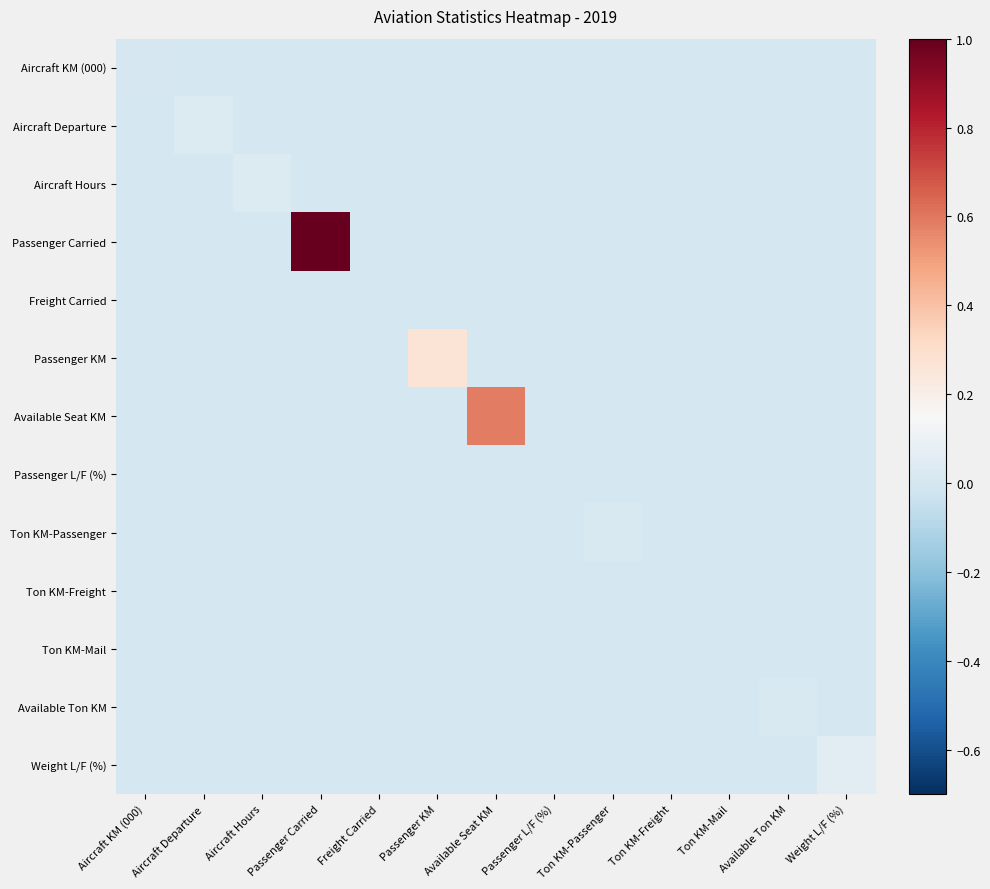

Reading left to right, what are all the values shown in this chart?

Aircraft KM (000): Aircraft KM (000)=0.0	Aircraft Departure=0.0	Aircraft Hours=0.0	Passenger Carried=0.0	Freight Carried=0.0	Passenger KM=0.0	Available Seat KM=0.0	Passenger L/F (%)=0.0	Ton KM-Passenger=0.0	Ton KM-Freight=0.0	Ton KM-Mail=0.0	Available Ton KM=0.0	Weight L/F (%)=0.0
Aircraft Departure: Aircraft KM (000)=0.0	Aircraft Departure=0.0	Aircraft Hours=0.0	Passenger Carried=0.0	Freight Carried=0.0	Passenger KM=0.0	Available Seat KM=0.0	Passenger L/F (%)=0.0	Ton KM-Passenger=0.0	Ton KM-Freight=0.0	Ton KM-Mail=0.0	Available Ton KM=0.0	Weight L/F (%)=0.0
Aircraft Hours: Aircraft KM (000)=0.0	Aircraft Departure=0.0	Aircraft Hours=0.0	Passenger Carried=0.0	Freight Carried=0.0	Passenger KM=0.0	Available Seat KM=0.0	Passenger L/F (%)=0.0	Ton KM-Passenger=0.0	Ton KM-Freight=0.0	Ton KM-Mail=0.0	Available Ton KM=0.0	Weight L/F (%)=0.0
Passenger Carried: Aircraft KM (000)=0.0	Aircraft Departure=0.0	Aircraft Hours=0.0	Passenger Carried=1.0	Freight Carried=0.0	Passenger KM=0.0	Available Seat KM=0.0	Passenger L/F (%)=0.0	Ton KM-Passenger=0.0	Ton KM-Freight=0.0	Ton KM-Mail=0.0	Available Ton KM=0.0	Weight L/F (%)=0.0
Freight Carried: Aircraft KM (000)=0.0	Aircraft Departure=0.0	Aircraft Hours=0.0	Passenger Carried=0.0	Freight Carried=0.0	Passenger KM=0.0	Available Seat KM=0.0	Passenger L/F (%)=0.0	Ton KM-Passenger=0.0	Ton KM-Freight=0.0	Ton KM-Mail=0.0	Available Ton KM=0.0	Weight L/F (%)=0.0
Passenger KM: Aircraft KM (000)=0.0	Aircraft Departure=0.0	Aircraft Hours=0.0	Passenger Carried=0.0	Freight Carried=0.0	Passenger KM=0.3	Available Seat KM=0.0	Passenger L/F (%)=0.0	Ton KM-Passenger=0.0	Ton KM-Freight=0.0	Ton KM-Mail=0.0	Available Ton KM=0.0	Weight L/F (%)=0.0
Available Seat KM: Aircraft KM (000)=0.0	Aircraft Departure=0.0	Aircraft Hours=0.0	Passenger Carried=0.0	Freight Carried=0.0	Passenger KM=0.0	Available Seat KM=0.6	Passenger L/F (%)=0.0	Ton KM-Passenger=0.0	Ton KM-Freight=0.0	Ton KM-Mail=0.0	Available Ton KM=0.0	Weight L/F (%)=0.0
Passenger L/F (%): Aircraft KM (000)=0.0	Aircraft Departure=0.0	Aircraft Hours=0.0	Passenger Carried=0.0	Freight Carried=0.0	Passenger KM=0.0	Available Seat KM=0.0	Passenger L/F (%)=0.0	Ton KM-Passenger=0.0	Ton KM-Freight=0.0	Ton KM-Mail=0.0	Available Ton KM=0.0	Weight L/F (%)=0.0
Ton KM-Passenger: Aircraft KM (000)=0.0	Aircraft Departure=0.0	Aircraft Hours=0.0	Passenger Carried=0.0	Freight Carried=0.0	Passenger KM=0.0	Available Seat KM=0.0	Passenger L/F (%)=0.0	Ton KM-Passenger=0.0	Ton KM-Freight=0.0	Ton KM-Mail=0.0	Available Ton KM=0.0	Weight L/F (%)=0.0
Ton KM-Freight: Aircraft KM (000)=0.0	Aircraft Departure=0.0	Aircraft Hours=0.0	Passenger Carried=0.0	Freight Carried=0.0	Passenger KM=0.0	Available Seat KM=0.0	Passenger L/F (%)=0.0	Ton KM-Passenger=0.0	Ton KM-Freight=0.0	Ton KM-Mail=0.0	Available Ton KM=0.0	Weight L/F (%)=0.0
Ton KM-Mail: Aircraft KM (000)=0.0	Aircraft Departure=0.0	Aircraft Hours=0.0	Passenger Carried=0.0	Freight Carried=0.0	Passenger KM=0.0	Available Seat KM=0.0	Passenger L/F (%)=0.0	Ton KM-Passenger=0.0	Ton KM-Freight=0.0	Ton KM-Mail=0.0	Available Ton KM=0.0	Weight L/F (%)=0.0
Available Ton KM: Aircraft KM (000)=0.0	Aircraft Departure=0.0	Aircraft Hours=0.0	Passenger Carried=0.0	Freight Carried=0.0	Passenger KM=0.0	Available Seat KM=0.0	Passenger L/F (%)=0.0	Ton KM-Passenger=0.0	Ton KM-Freight=0.0	Ton KM-Mail=0.0	Available Ton KM=0.0	Weight L/F (%)=0.0
Weight L/F (%): Aircraft KM (000)=0.0	Aircraft Departure=0.0	Aircraft Hours=0.0	Passenger Carried=0.0	Freight Carried=0.0	Passenger KM=0.0	Available Seat KM=0.0	Passenger L/F (%)=0.0	Ton KM-Passenger=0.0	Ton KM-Freight=0.0	Ton KM-Mail=0.0	Available Ton KM=0.0	Weight L/F (%)=0.1